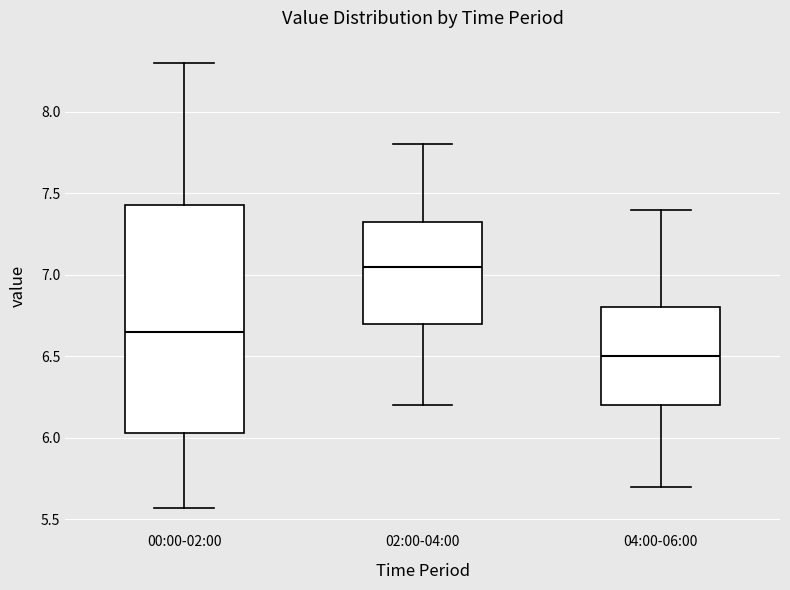

Reading left to right, read every box against the y-axis: the position of its median line, the range the box covers, and the ends of its whiskers. The values are not printed on the chart, so give them approximately, as read against the axis.

00:00-02:00: median 6.65, box 6.05 to 7.45, whiskers 5.55 to 8.30
02:00-04:00: median 7.05, box 6.70 to 7.35, whiskers 6.20 to 7.80
04:00-06:00: median 6.50, box 6.20 to 6.80, whiskers 5.70 to 7.40